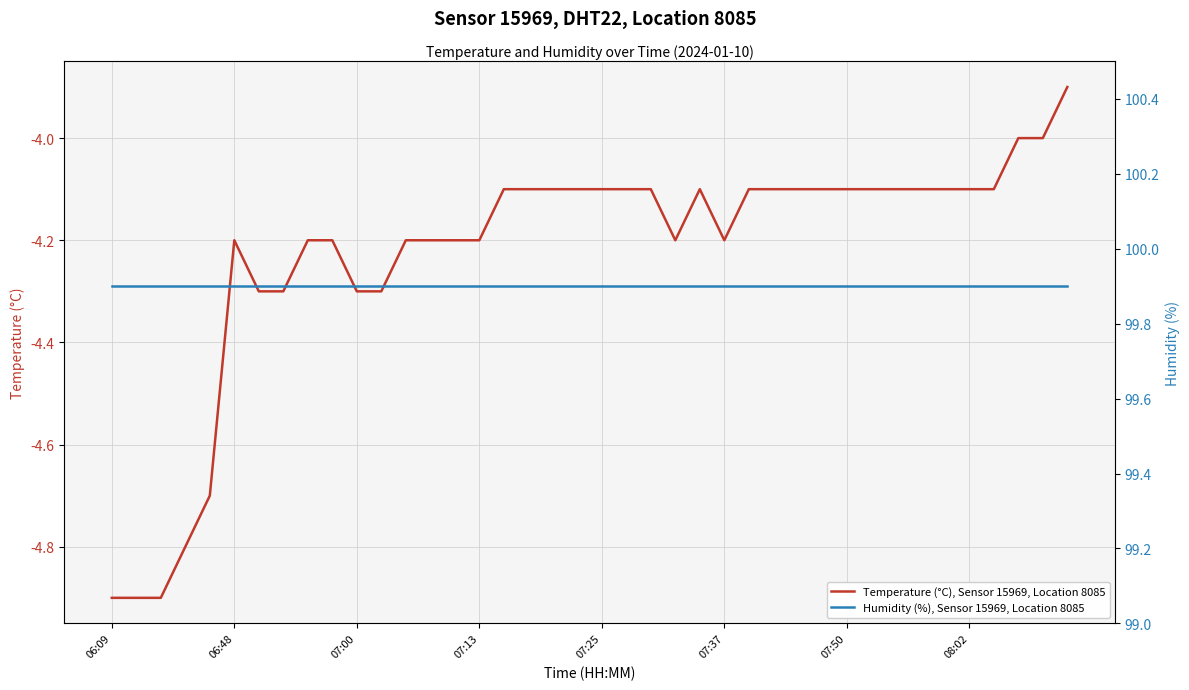

The Temperature (°C), Sensor 15969, Location 8085 series shows -5.9 at 06:48. True or false?

False